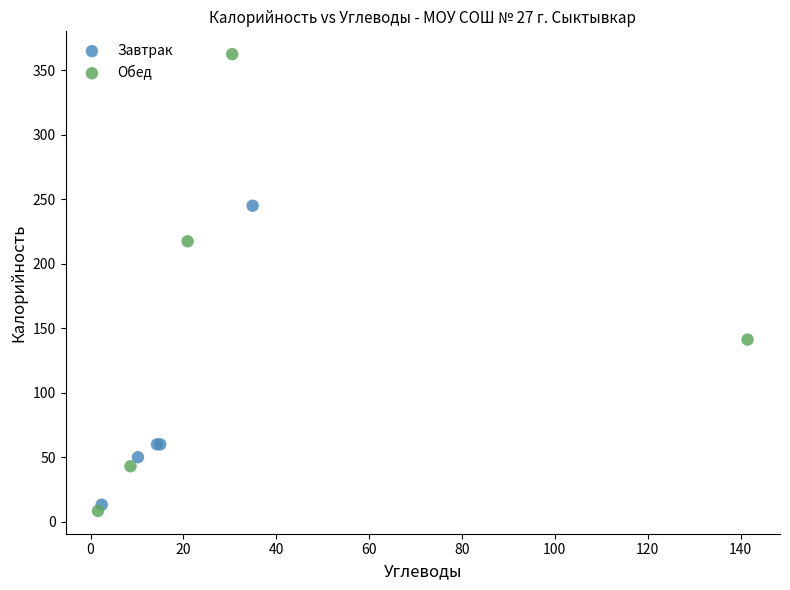

Which series contains the lowest Y value?

Обед